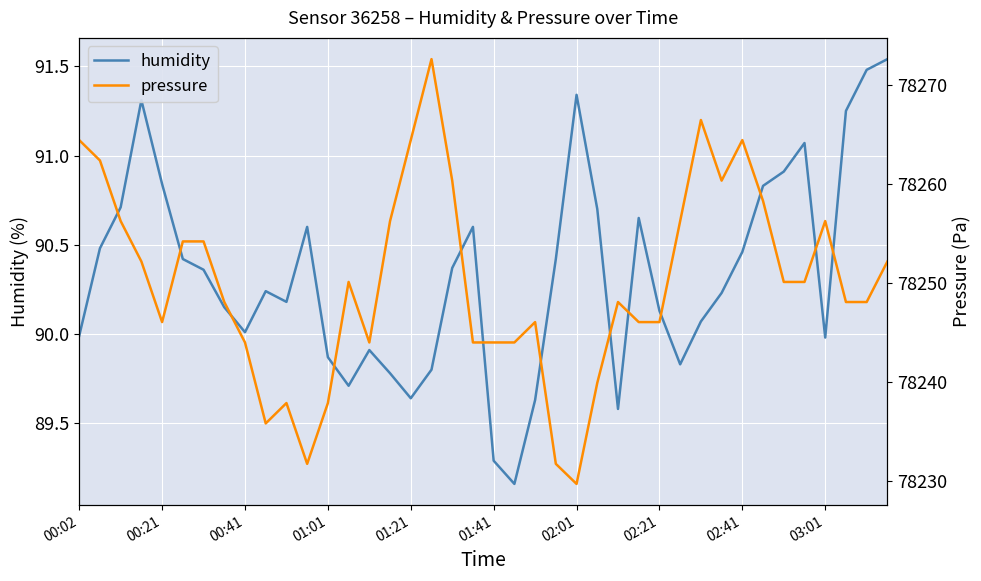

How many data points in pressure are above 78250?

20